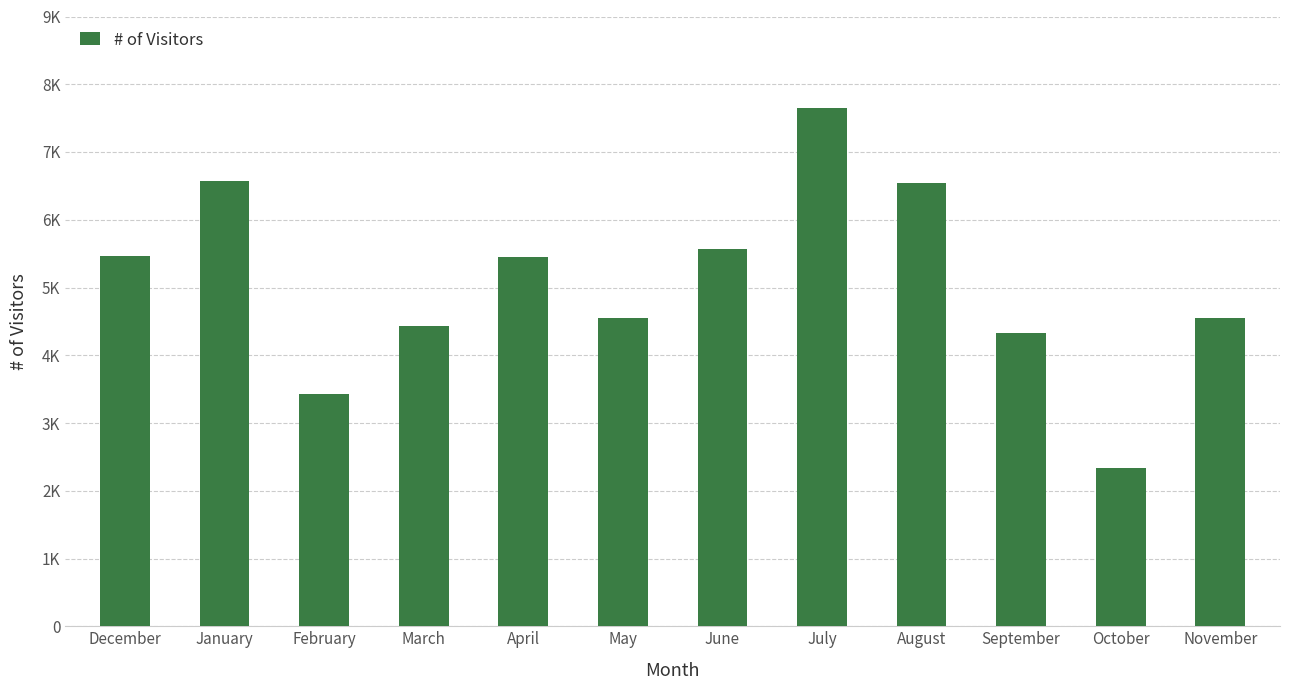

Reading left to right, transcribe all the data shown in this chart.

5465	6567	3423	4432	5443	4543	5567	7656	6545	4323	2343	4543